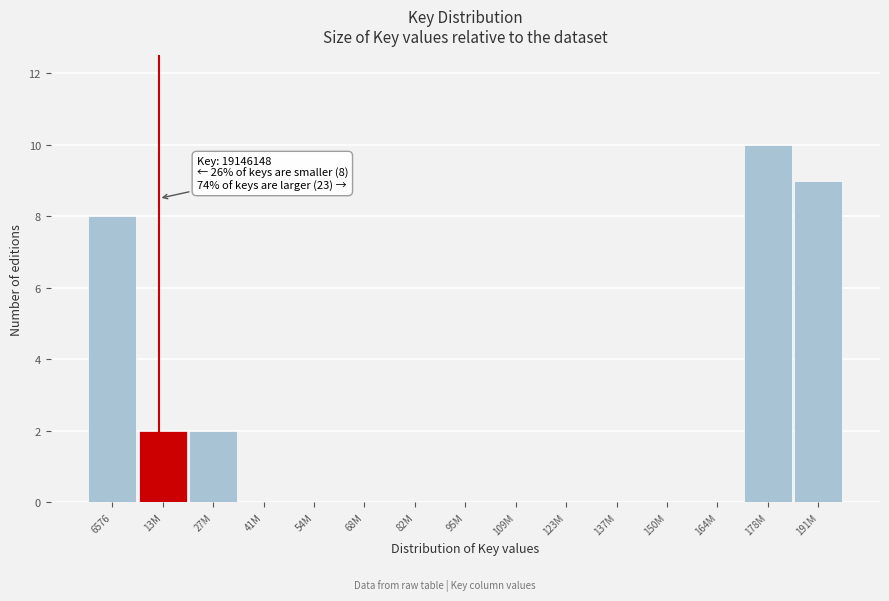

Reading left to right, what are all the values shown in this chart?

6576=8	13M=2	27M=2	41M=0	54M=0	68M=0	82M=0	95M=0	109M=0	123M=0	137M=0	150M=0	164M=0	178M=10	191M=9